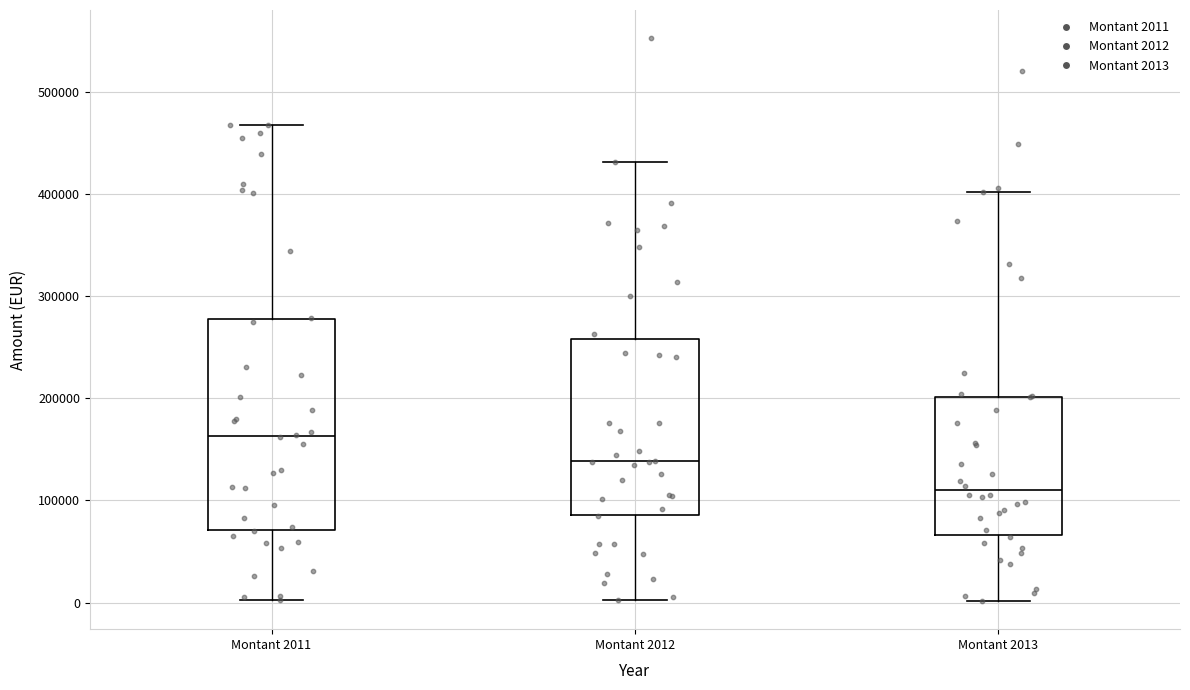

Where is the lower edge of the box for Montant 2011 on the y-axis? The values are not printed on the chart, so give them approximately, as read against the axis.

70000